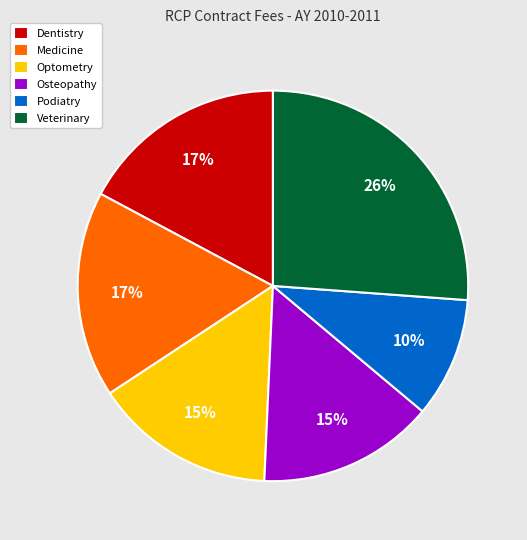

Which slice is the smallest?

Podiatry